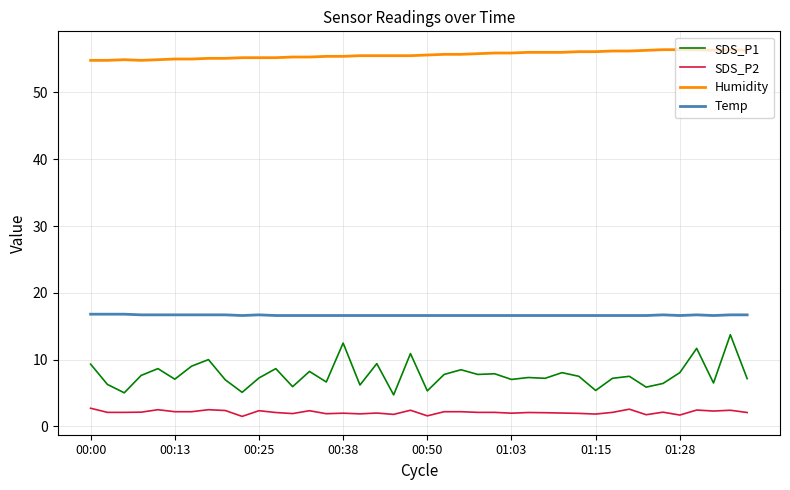

At how many categories does at least one series exceed 50?

40